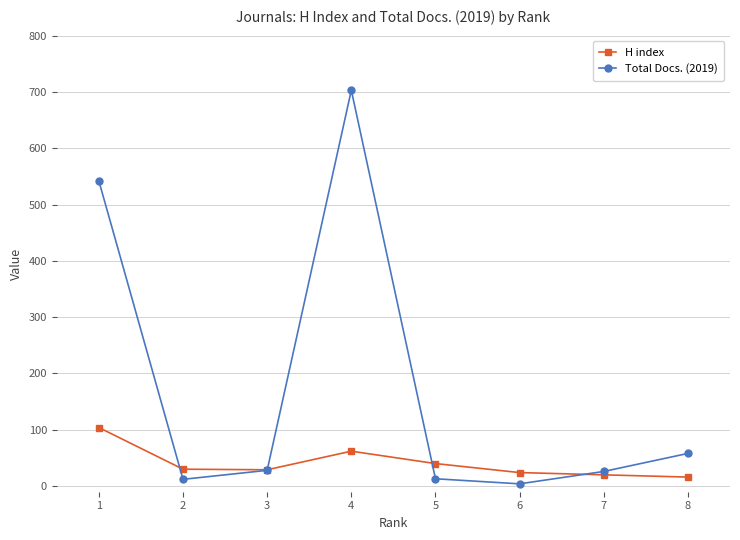

The H index series shows 40 at 5. True or false?

True